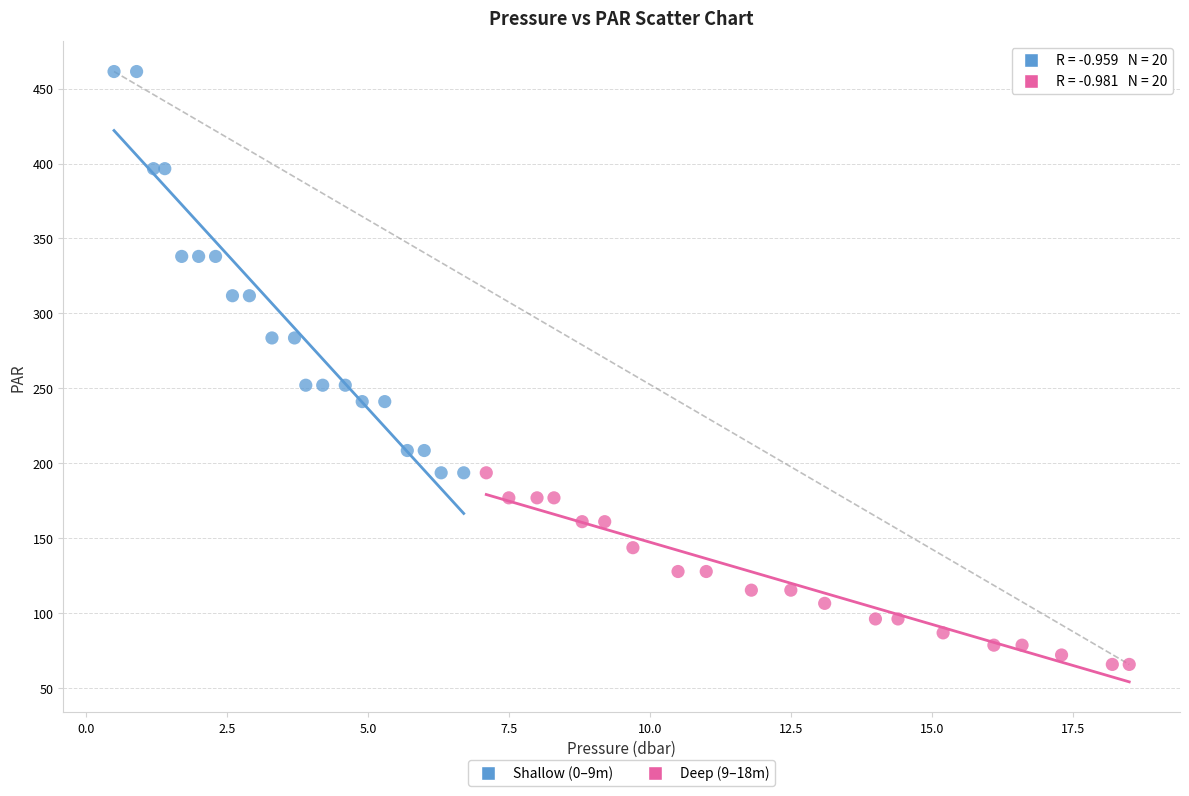

Which series reaches the minimum Y coordinate?

Deep (9–18m)